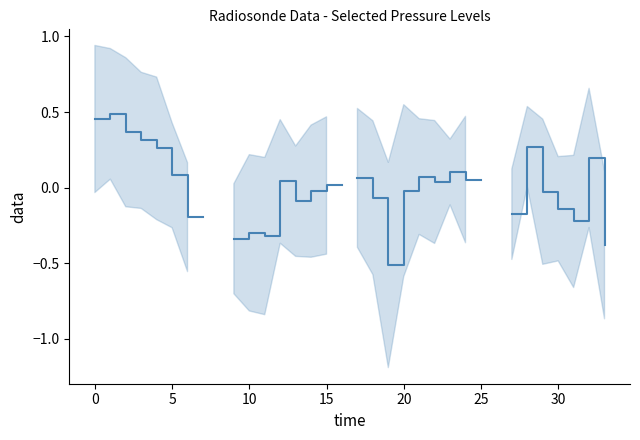

Where is the first local minimum?

11